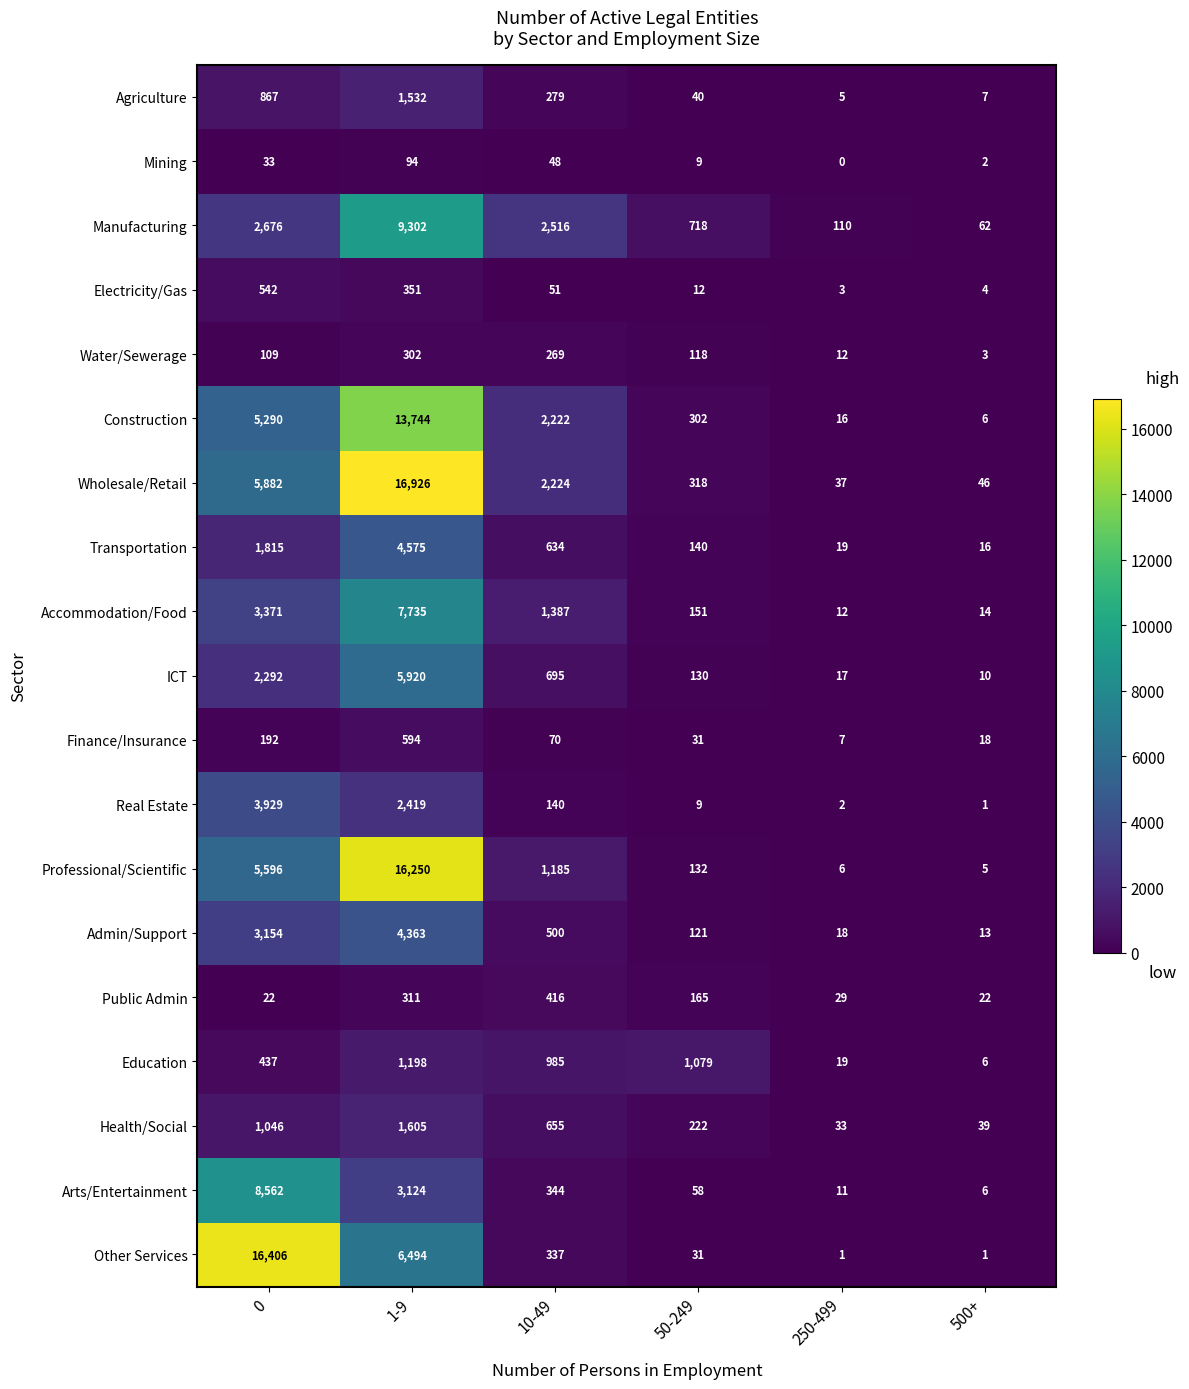

What is the spread (max minus min) of values at 500+?

61